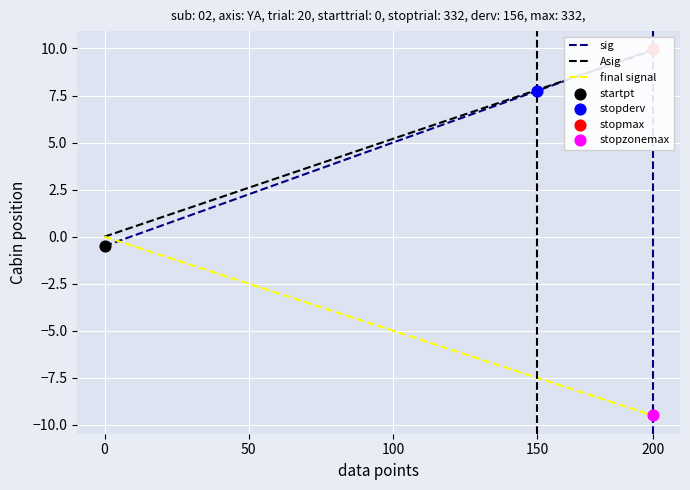

Which category has the lowest value in the final signal series?

200